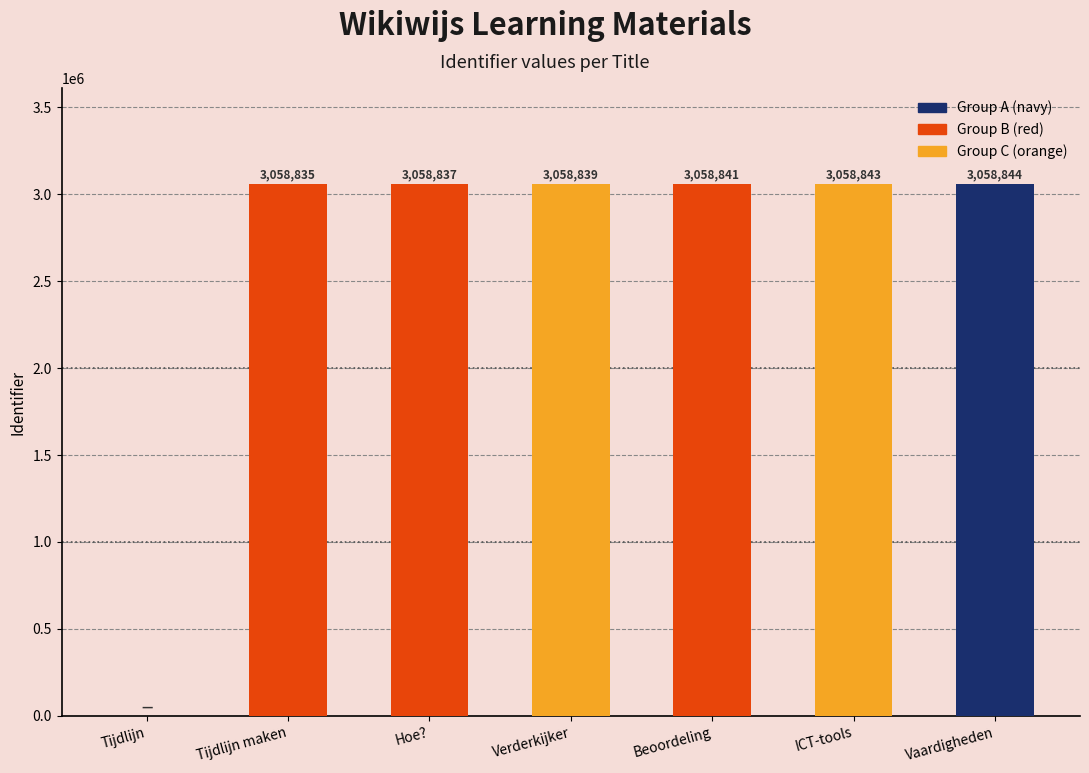

Approximately how many times larger is the value at ICT-tools compared to Verderkijker?

1.0